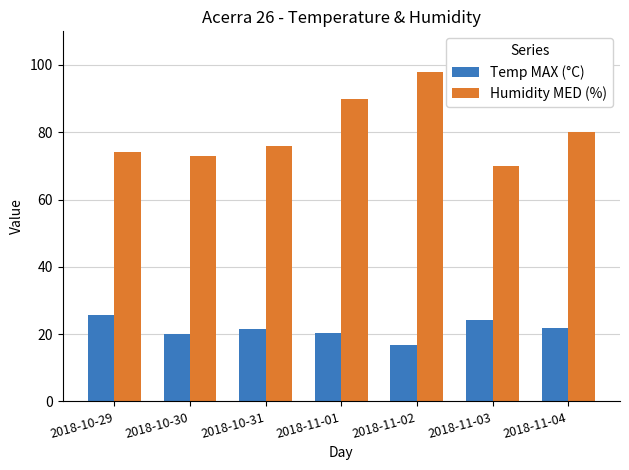

At which label does Humidity MED (%) reach its minimum?

2018-11-03